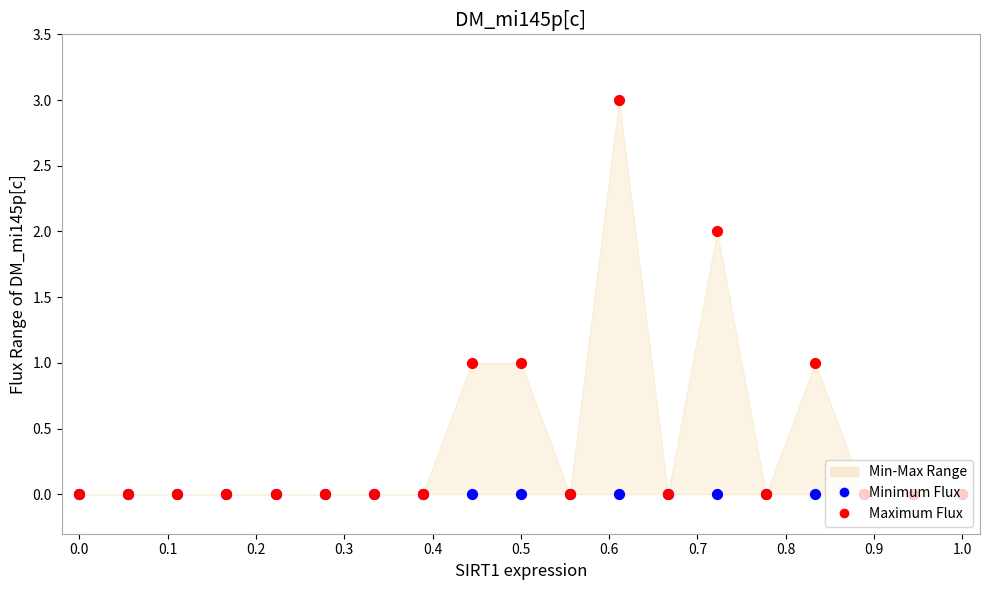

What are all the series names shown in the legend?

Minimum Flux, Maximum Flux